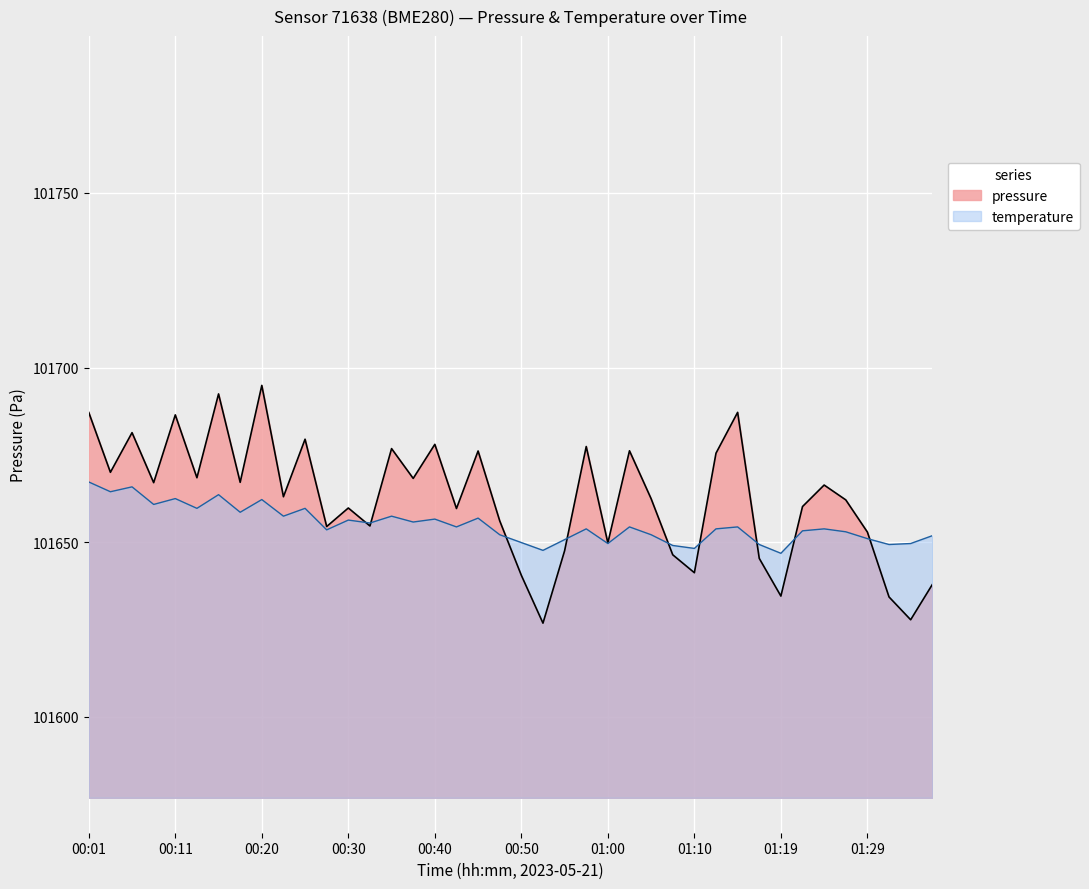

List the labels in order of value, smallest first.

00:52, 01:35, 01:32, 01:19, 01:37, 00:50, 01:10, 01:17, 01:07, 00:55, 01:00, 01:29, 00:28, 00:33, 00:47, 00:42, 00:30, 01:22, 01:27, 01:05, 00:23, 01:24, 00:08, 00:18, 00:38, 00:13, 00:03, 01:12, 00:45, 01:02, 00:35, 00:57, 00:40, 00:25, 00:06, 00:11, 00:01, 01:15, 00:16, 00:20